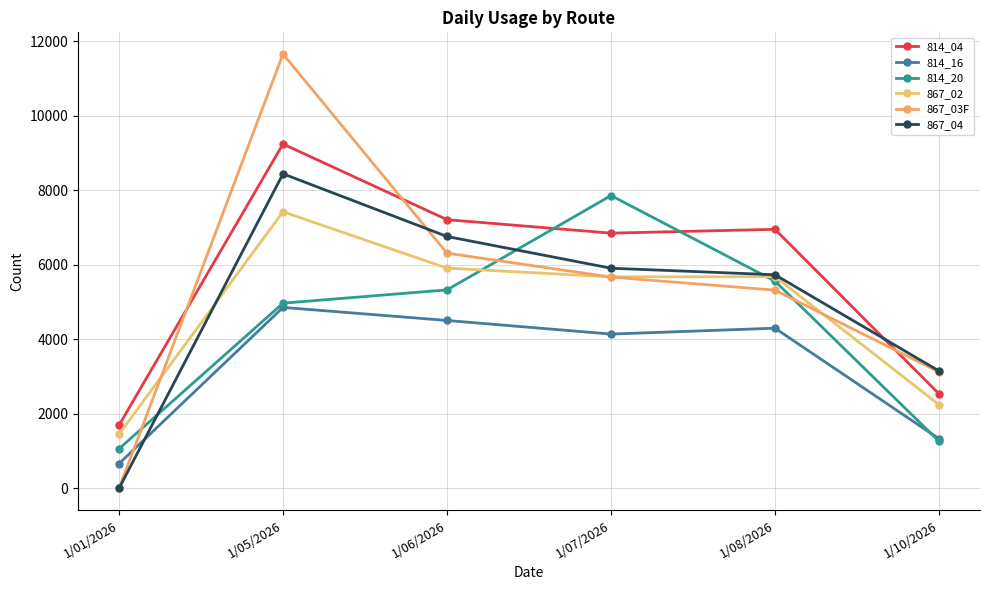

What are all the series names shown in the legend?

814_04, 814_16, 814_20, 867_02, 867_03F, 867_04